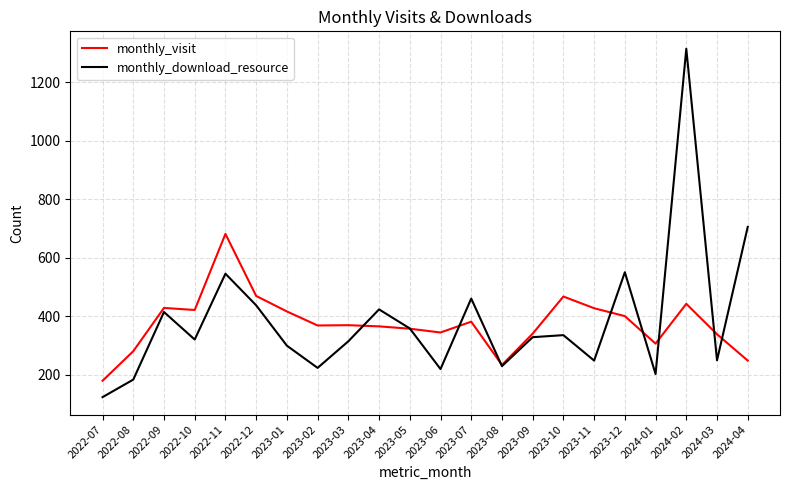

What are all the series names shown in the legend?

monthly_visit, monthly_download_resource